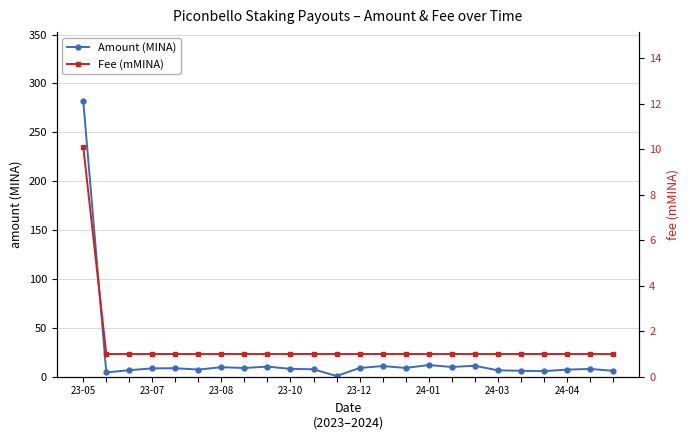

Does the chart have visible grid lines?

Yes